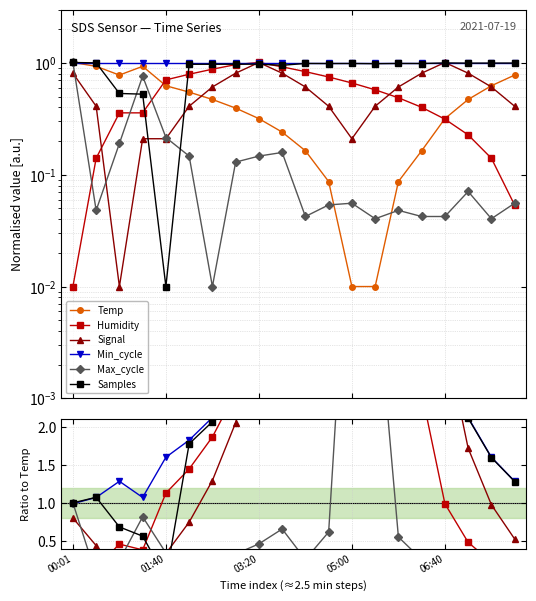

What are all the series names shown in the legend?

Temp, Humidity, Signal, Min_cycle, Max_cycle, Samples